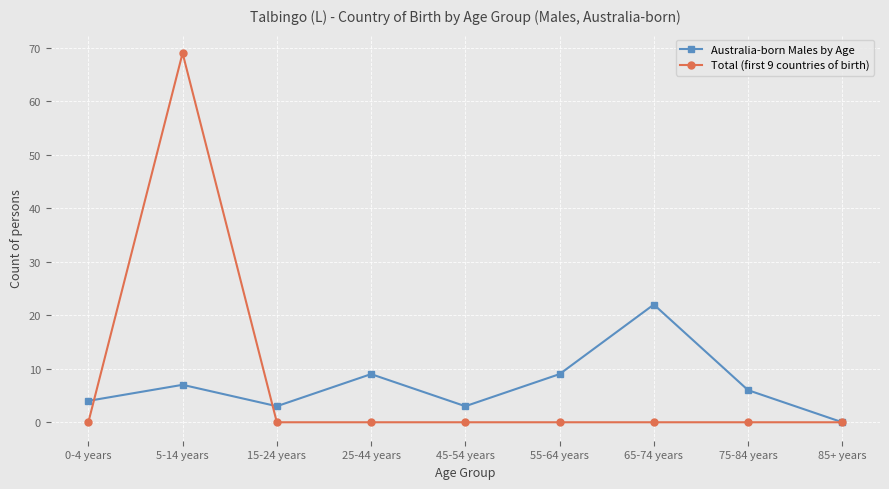

Which series has the largest total across all categories?

Total (first 9 countries of birth)